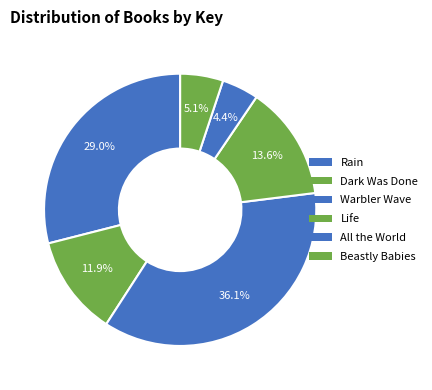

Does Beastly Babies account for over 50% of the chart?

No